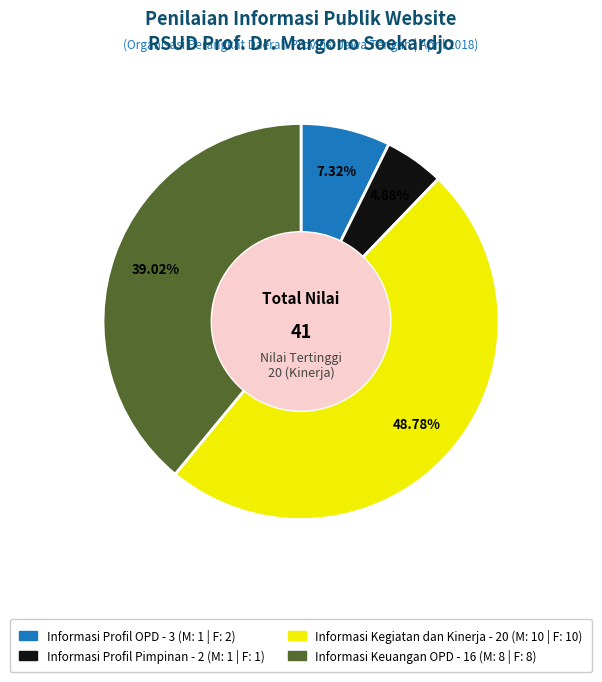

To the nearest percent, what percentage of the pie is Informasi Profil OPD?

7%